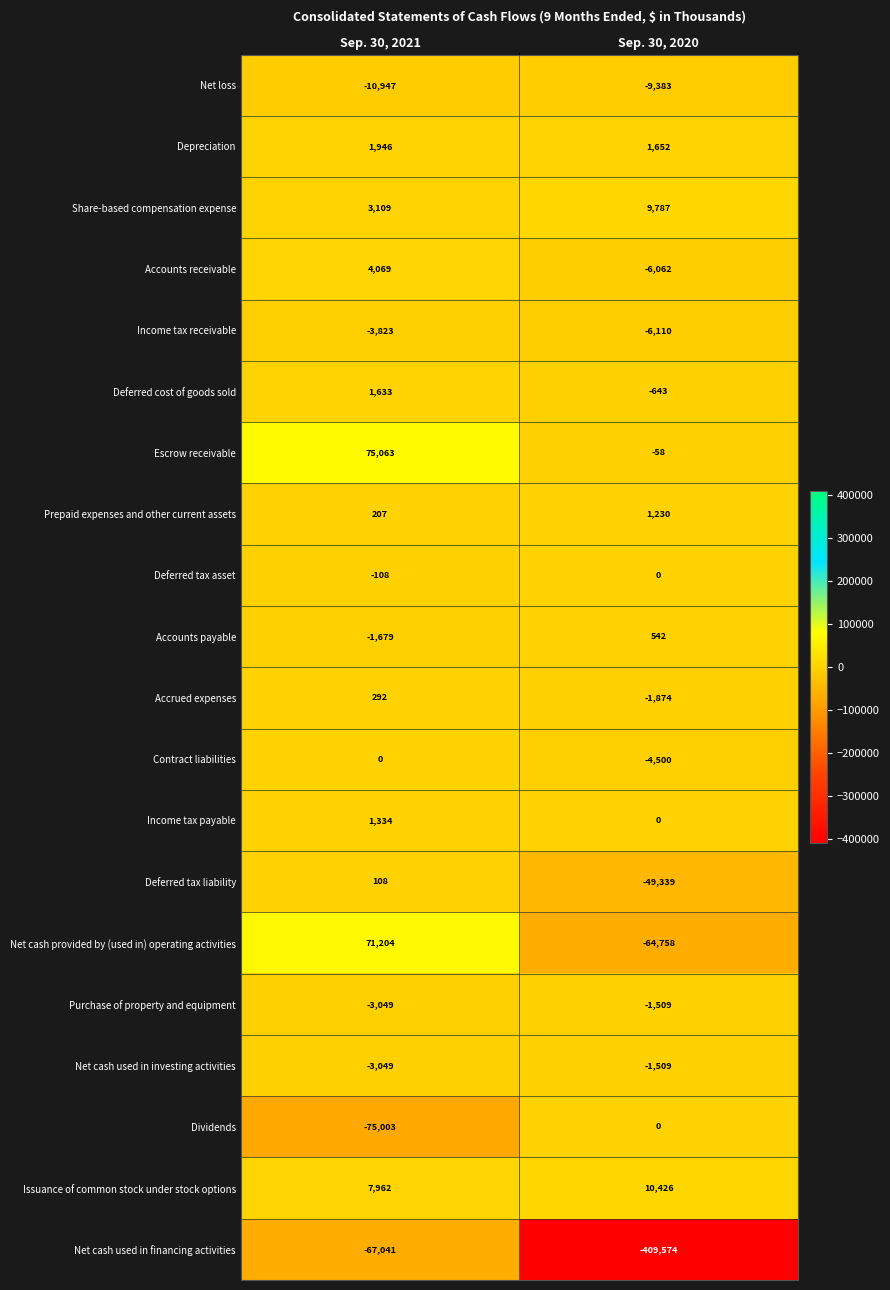

Count the number of data series in this chart.

20